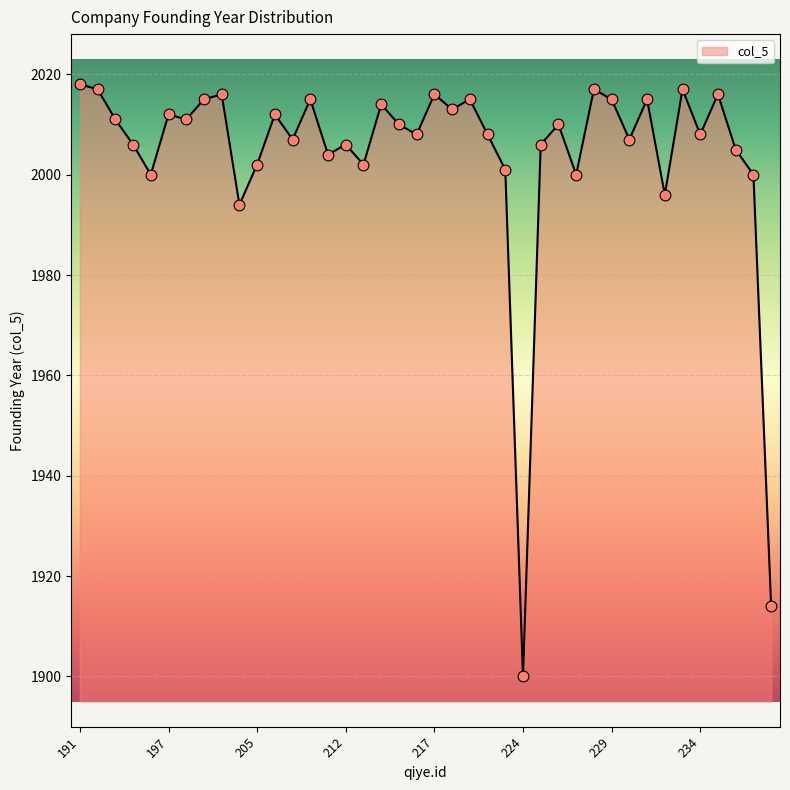

What is the smallest value displayed?

1900